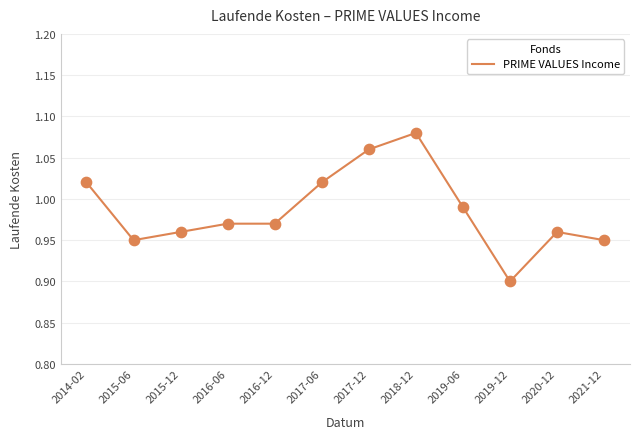

Between 2015-06 and 2016-06, which is larger?

2016-06